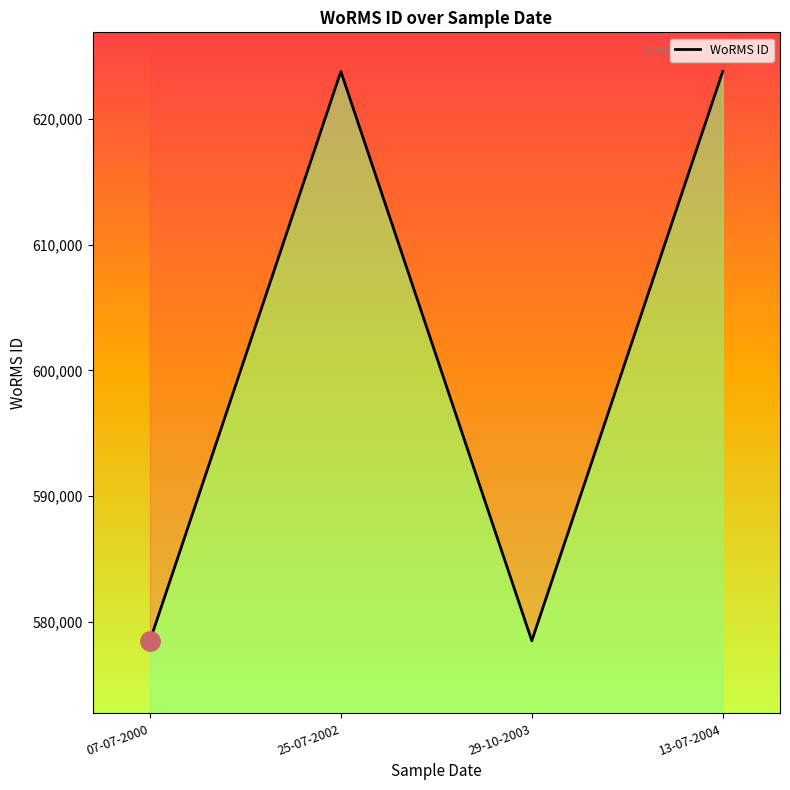

The chart shows a value of 882458 at 29-10-2003. True or false?

False